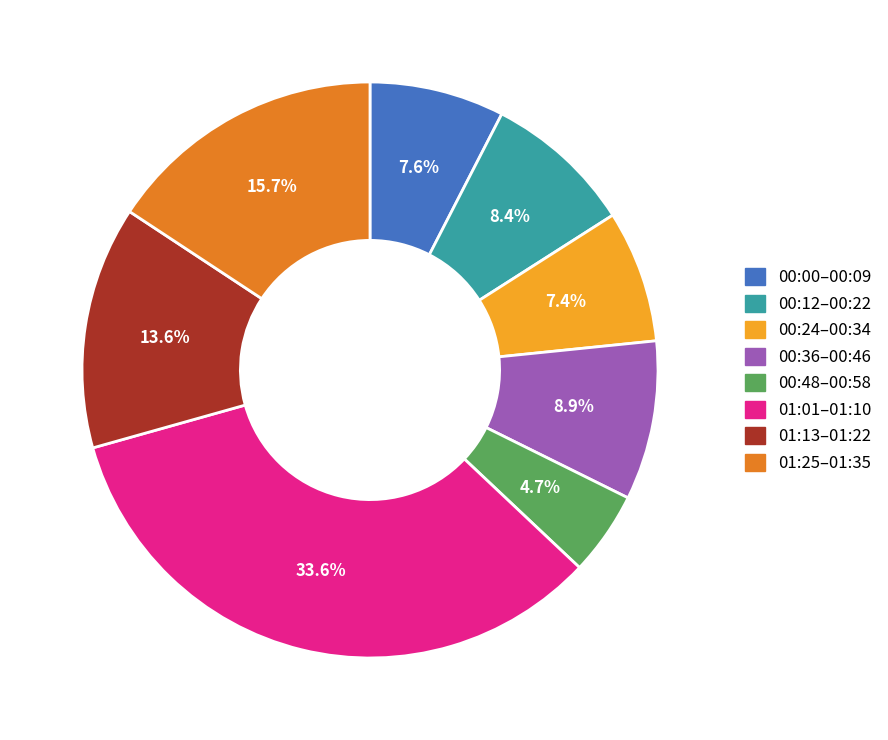

What is the largest slice in the pie chart?

01:01–01:10